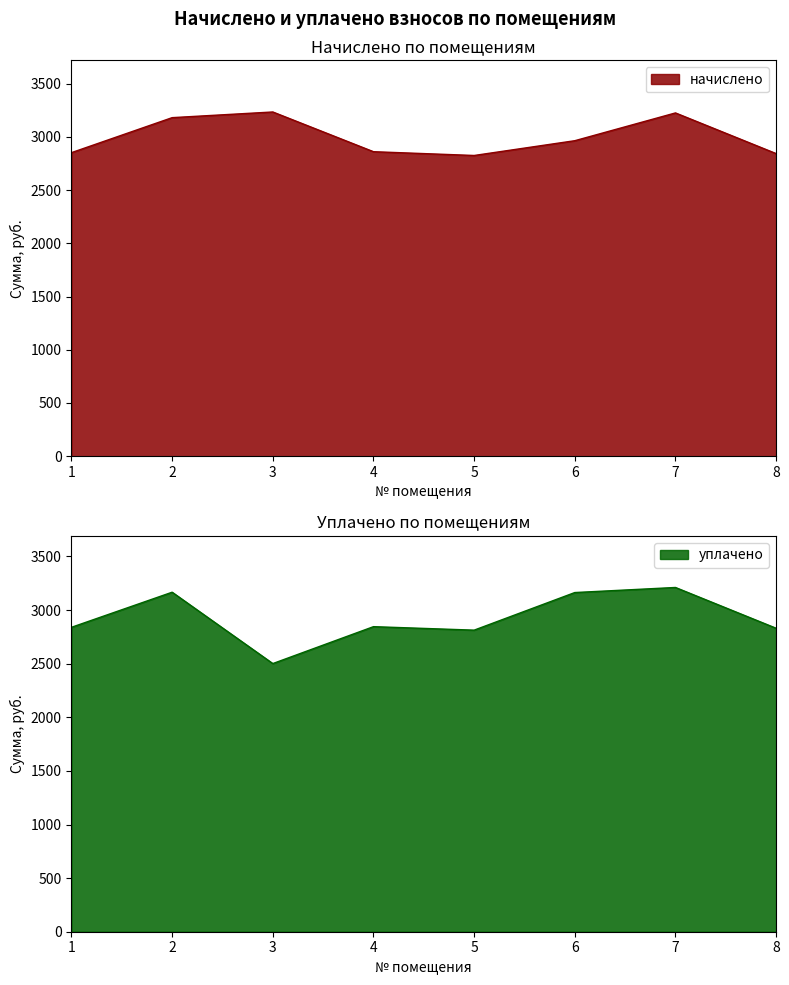

At which label is уплачено closest to 2855?

4